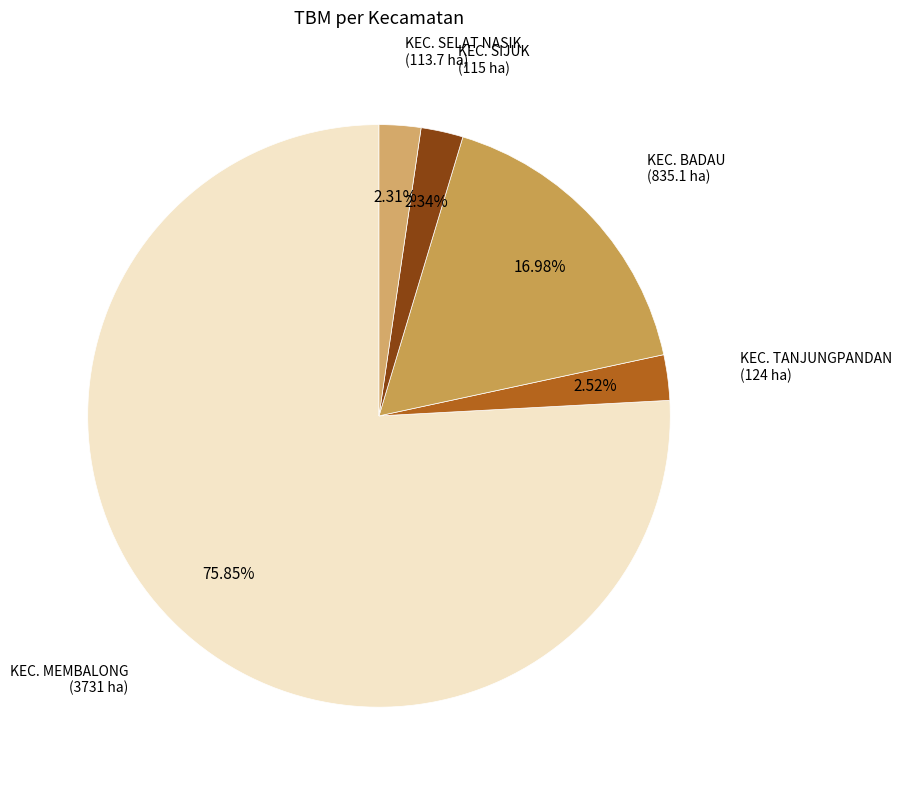

How many segments does this pie chart have?

5